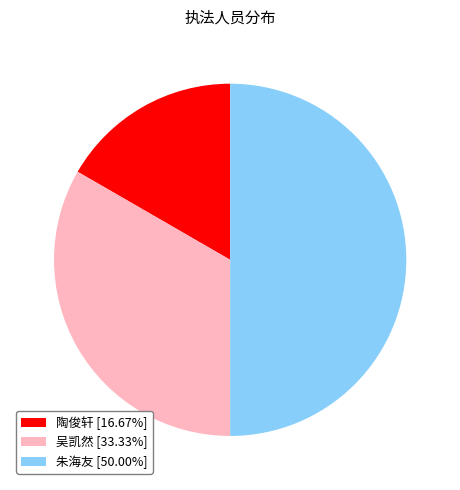

Is the sum of 朱海友 and 吴凯然 greater than half?

Yes